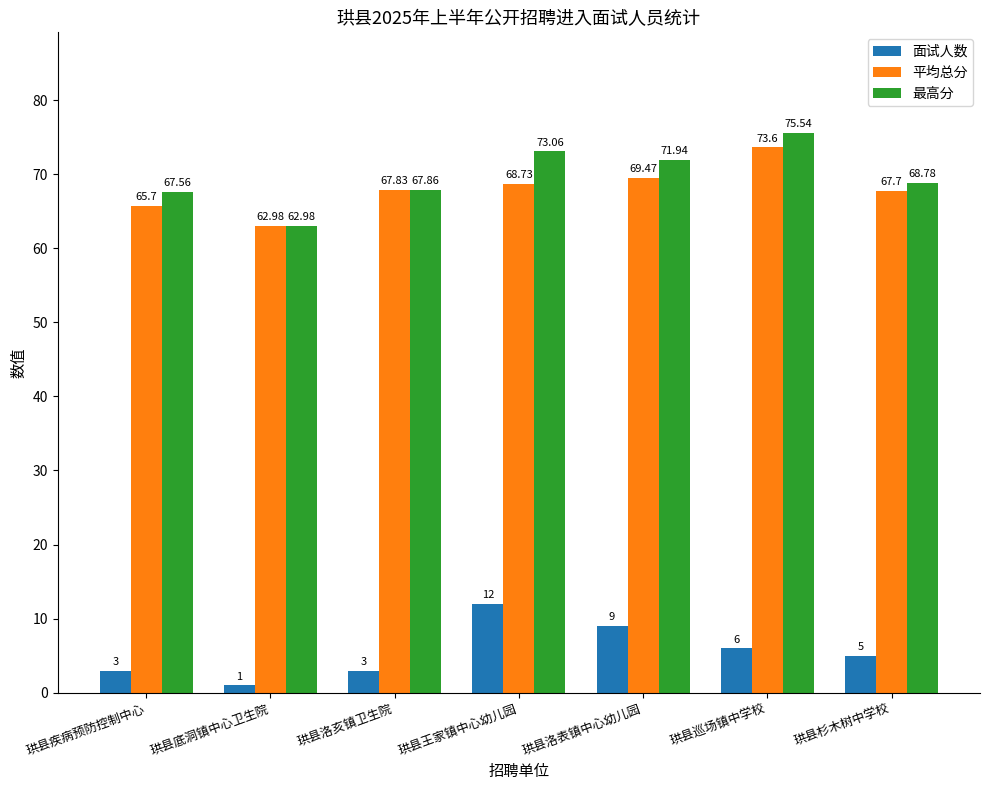

Which series changed the most between 珙县底洞镇中心卫生院 and 珙县王家镇中心幼儿园?

面试人数